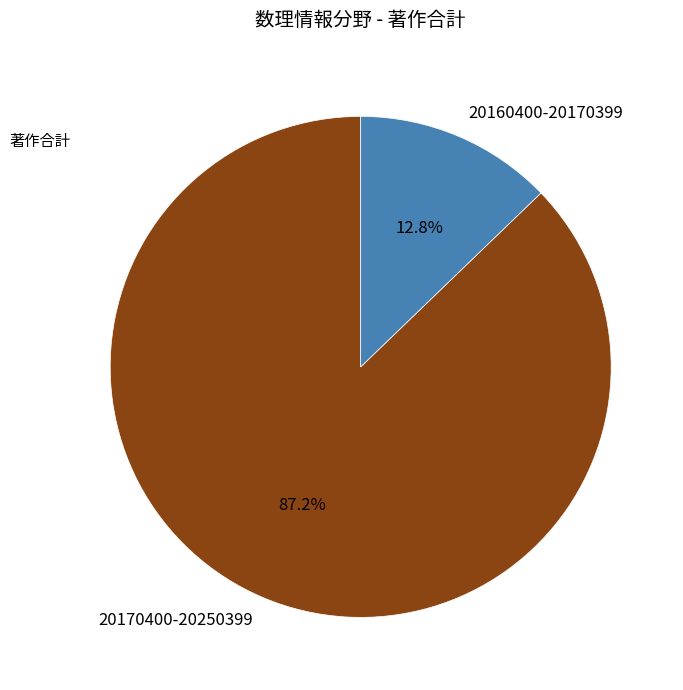

To the nearest percent, what is the combined percentage of 20160400-20170399 and 20170400-20250399?

100%